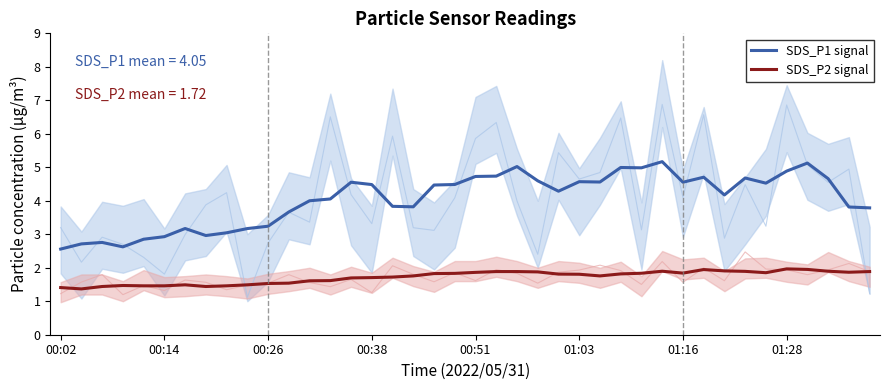

What is the lowest value of the SDS_P1 signal series?

2.6